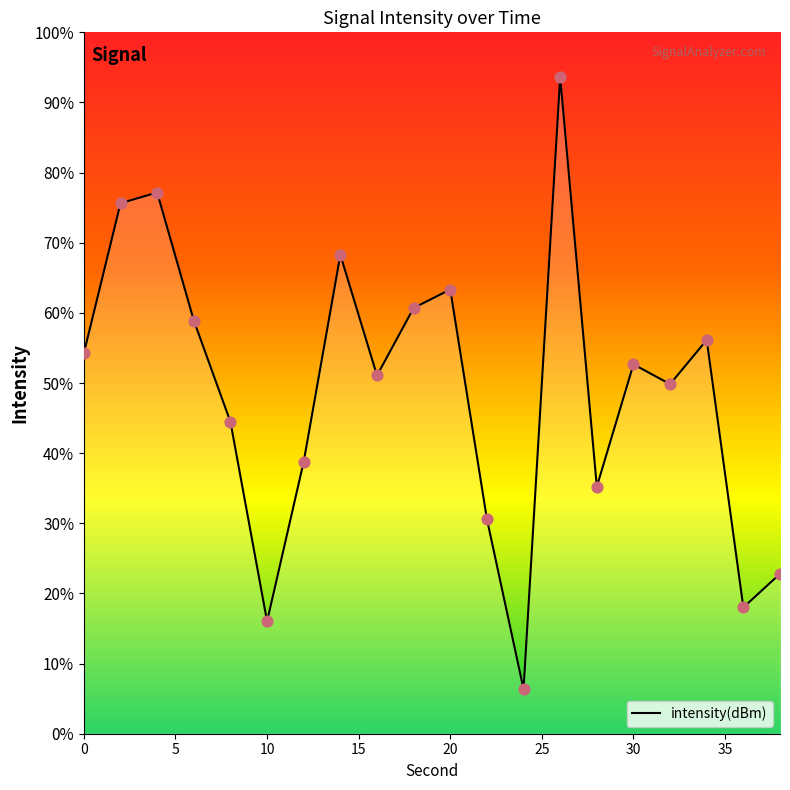

What is the change in value from 26 to 32?

-6.9